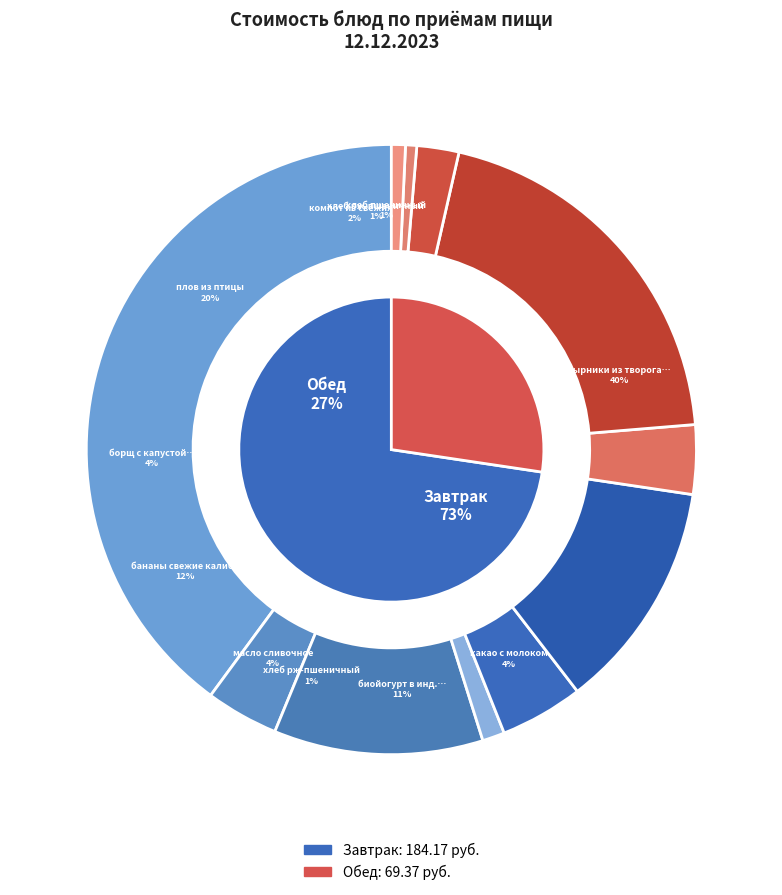

Count the number of slices in the pie.

11